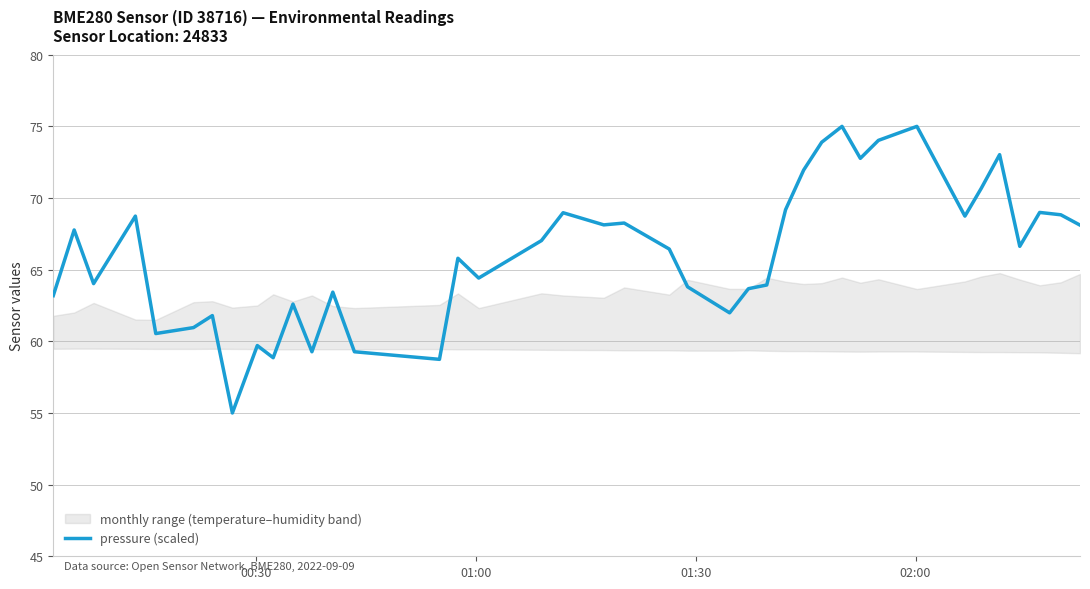

Reading right to left, list all the values displayed in this chart.

68.1	68.8	69.0	66.6	73.0	70.7	68.7	75.0	74.0	72.8	75.0	73.9	72.0	69.2	63.9	63.7	62.0	63.8	66.4	68.3	68.1	69.0	67.0	64.4	65.8	58.7	59.3	63.4	59.3	62.6	58.9	59.7	55.0	61.8	61.0	60.5	68.7	64.0	67.8	63.2